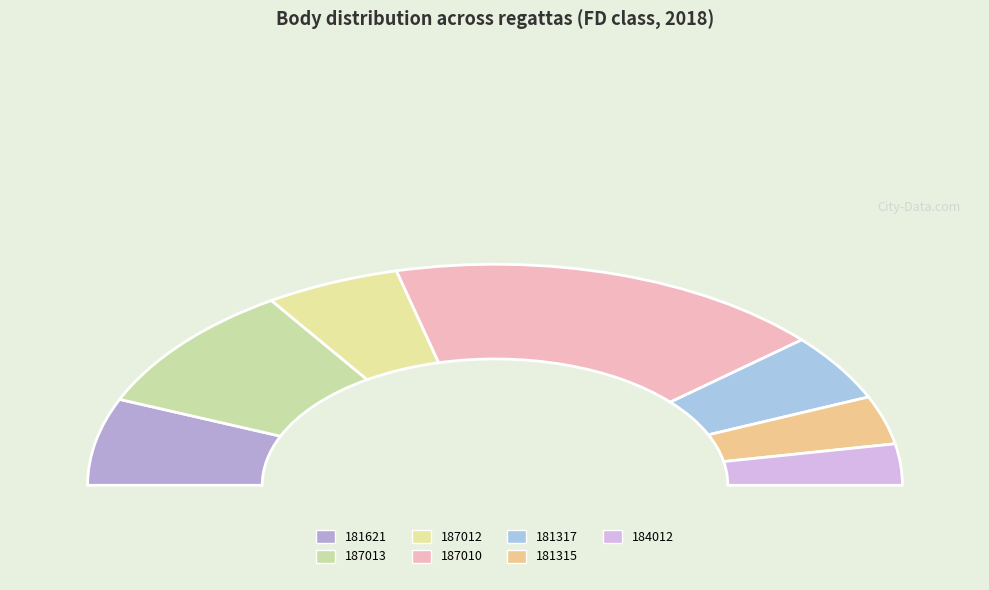

What is the smallest slice in the pie chart?

184012